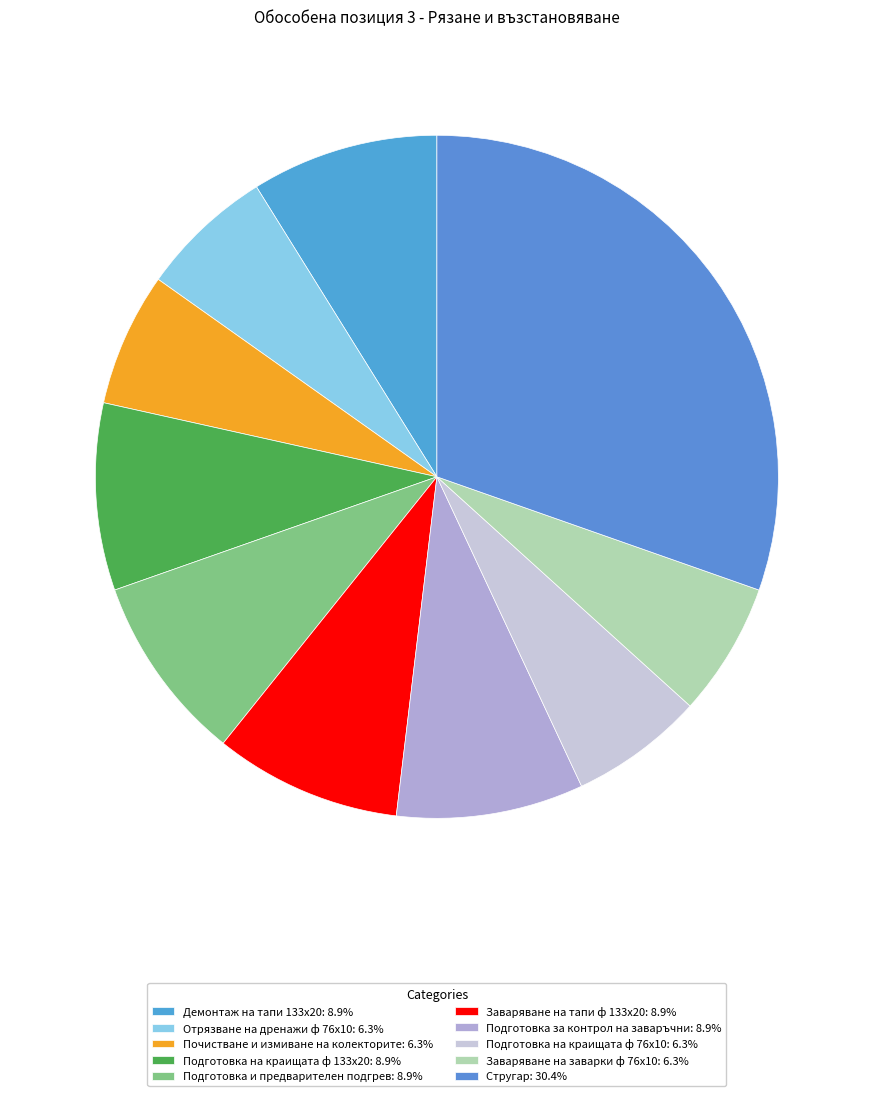

What is the smallest slice in the pie chart?

Отрязване на дренажи ф 76х10